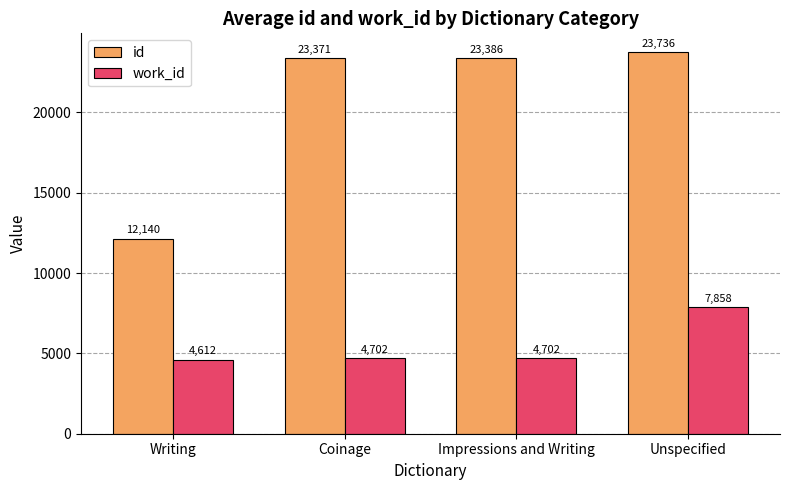

How many values in the work_id series are below 4702?

1